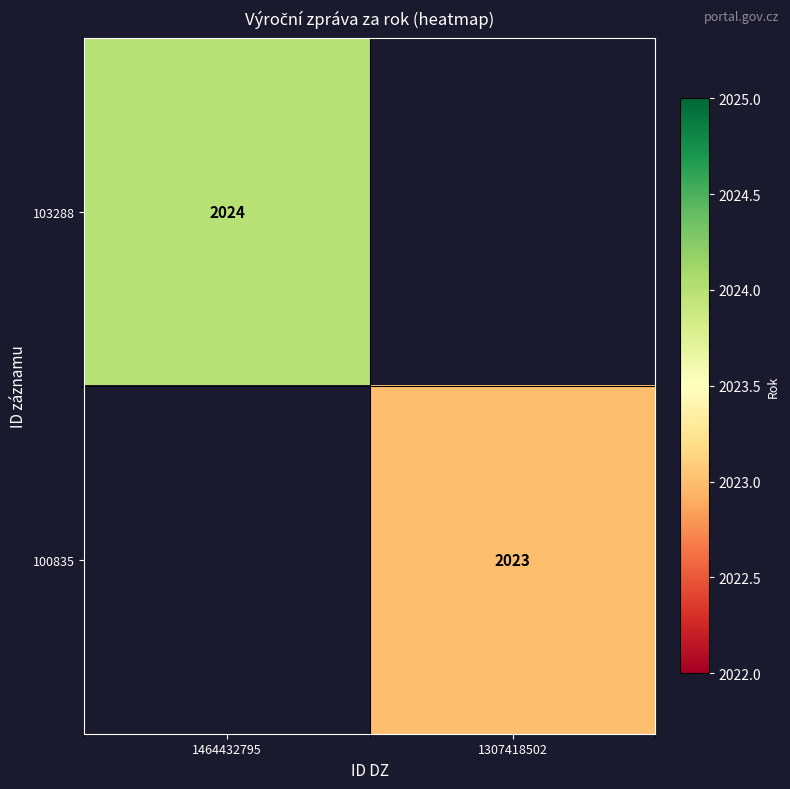

The 100835 series shows 3061 at 1307418502. True or false?

False